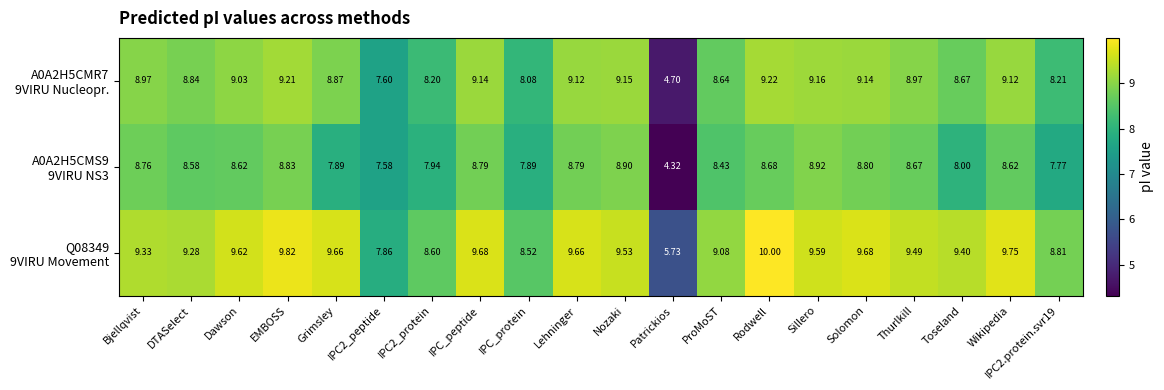

Which label corresponds to the smallest value in the chart?

Patrickios